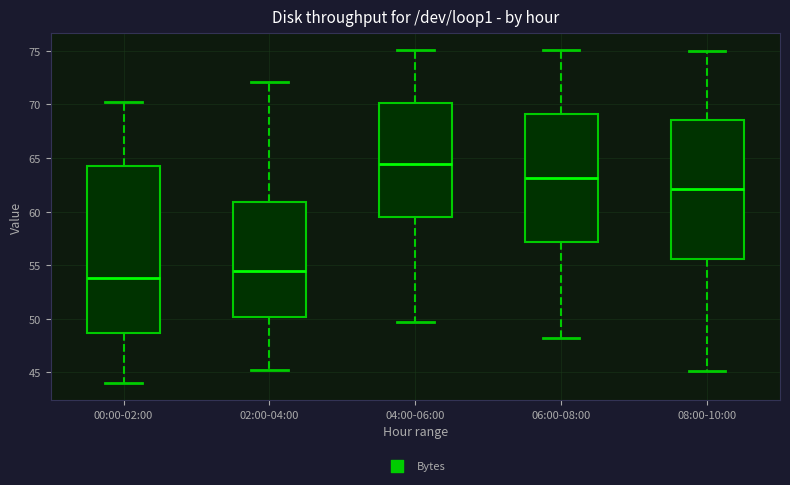

Reading left to right, read every box against the y-axis: the position of its median line, the range the box covers, and the ends of its whiskers. The values are not printed on the chart, so give them approximately, as read against the axis.

00:00-02:00: median 54.0, box 48.5 to 64.5, whiskers 44.0 to 70.0
02:00-04:00: median 54.5, box 50.0 to 61.0, whiskers 45.0 to 72.0
04:00-06:00: median 64.5, box 59.5 to 70.0, whiskers 49.5 to 75.0
06:00-08:00: median 63.0, box 57.0 to 69.0, whiskers 48.0 to 75.0
08:00-10:00: median 62.0, box 55.5 to 68.5, whiskers 45.0 to 75.0